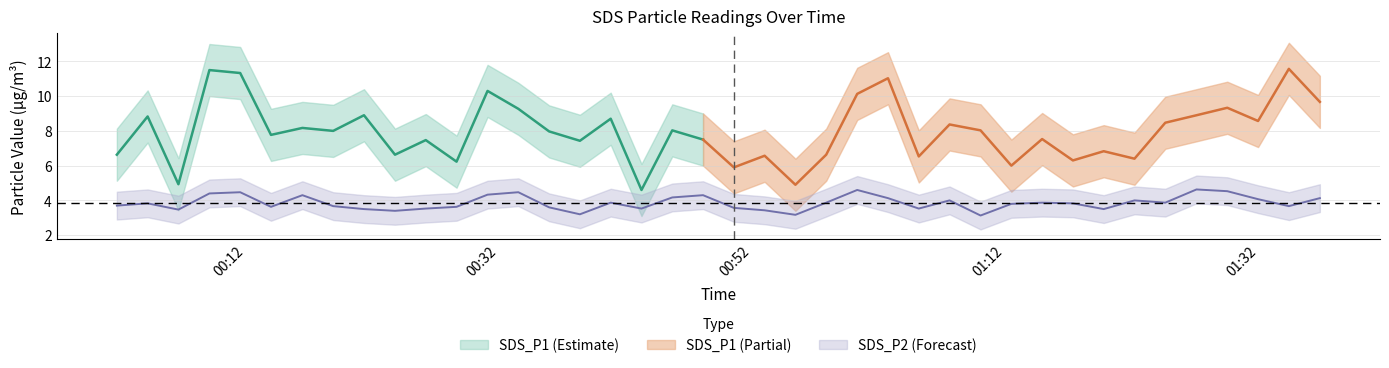

The chart shows a value of 3.5 at 2024/01/30 00:06:38. True or false?

True